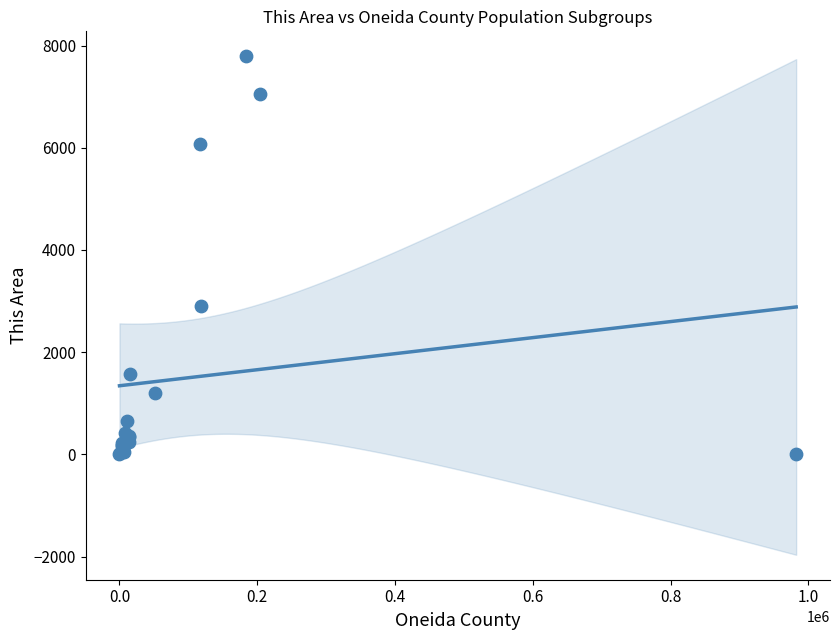

What Y value in the scatter plot is closest to 3895?

2908